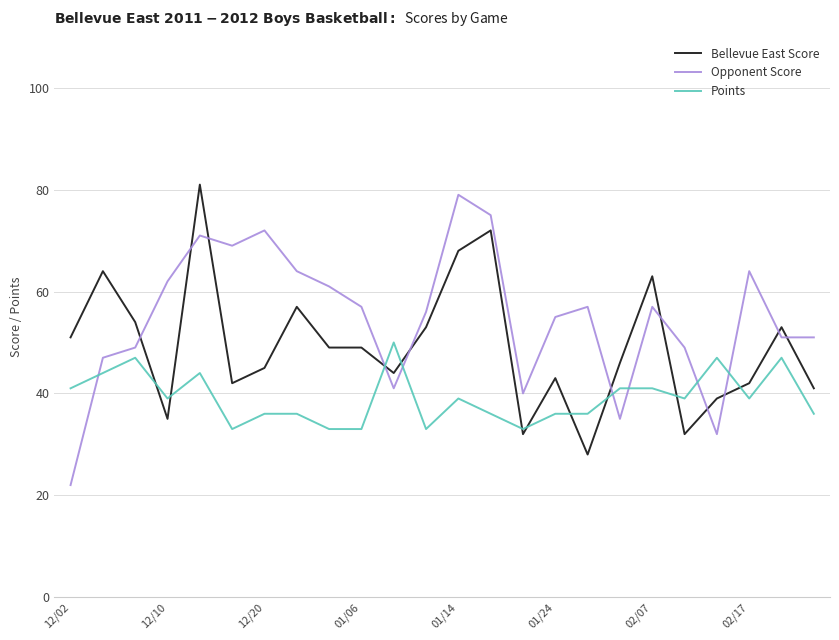

Which series ends up on top after the final intersection of Bellevue East Score and Opponent Score?

Opponent Score